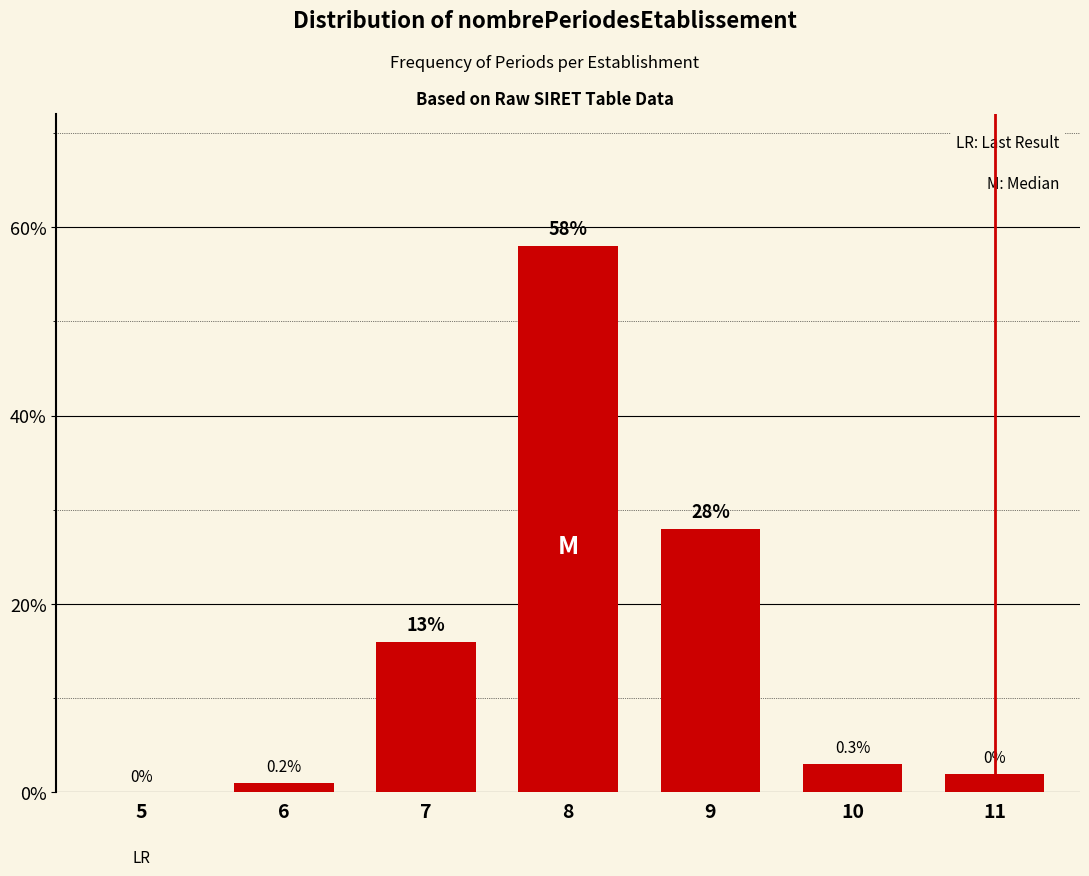

Reading right to left, transcribe all the data shown in this chart.

11=2	10=3	9=28	8=58	7=16	6=1	5=0